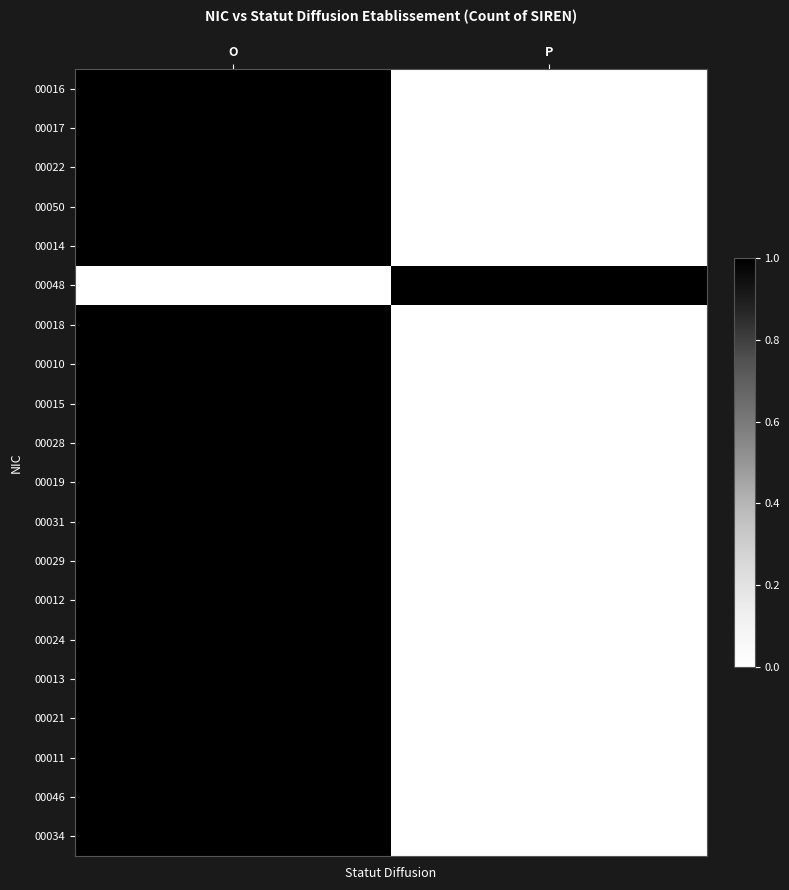

How many data points does each series have?

2